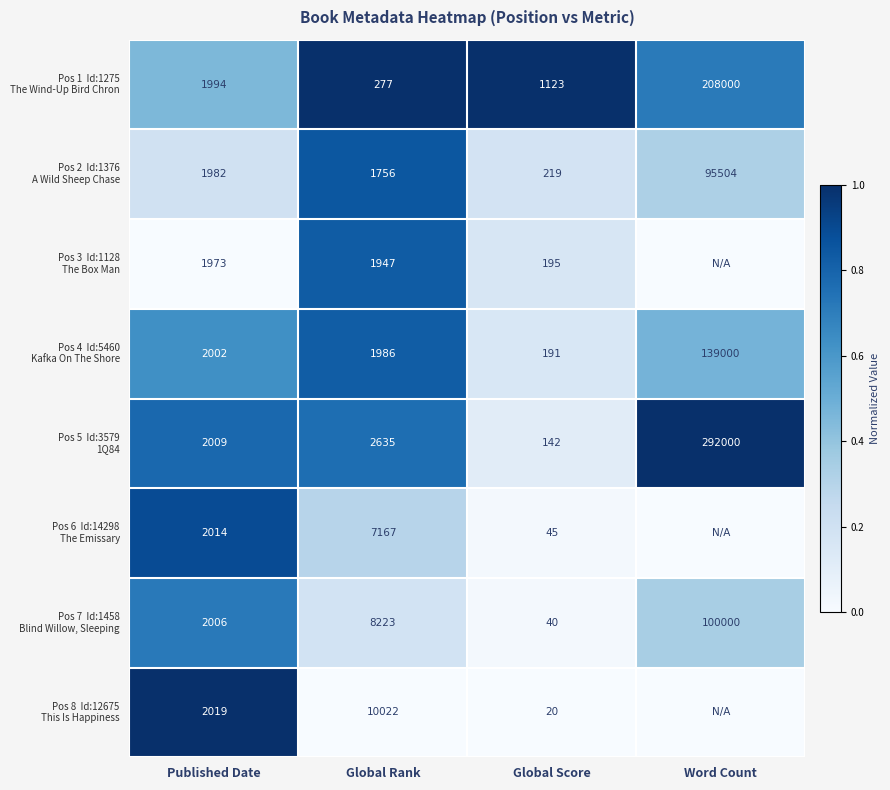

What is the total value across all series at Published Date?

15999